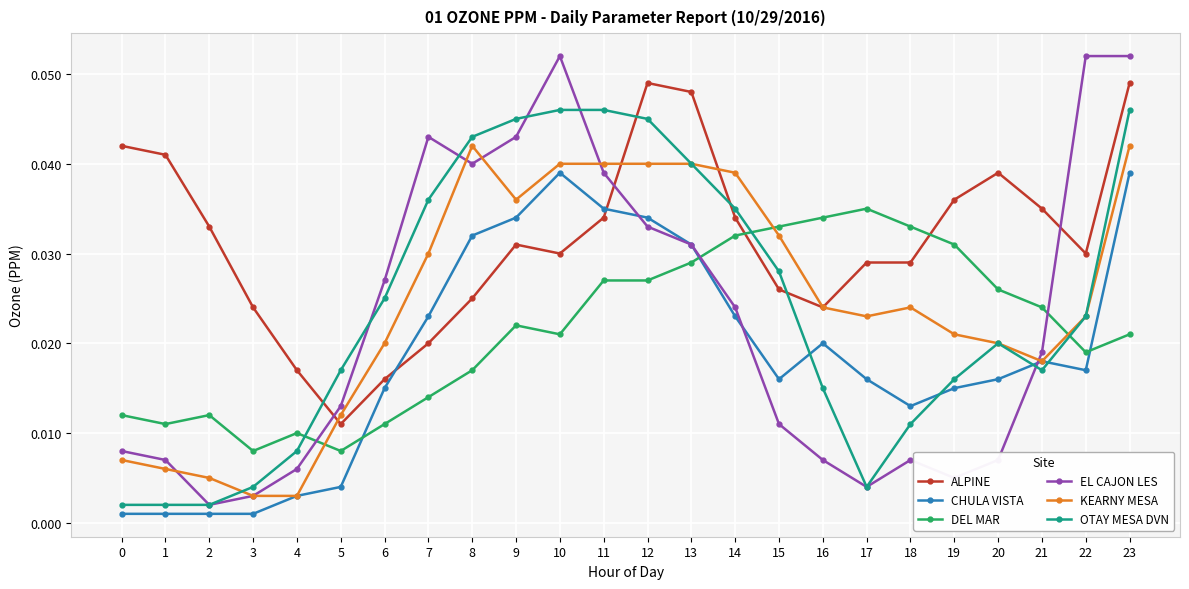

Which category has the highest value in the DEL MAR series?

17